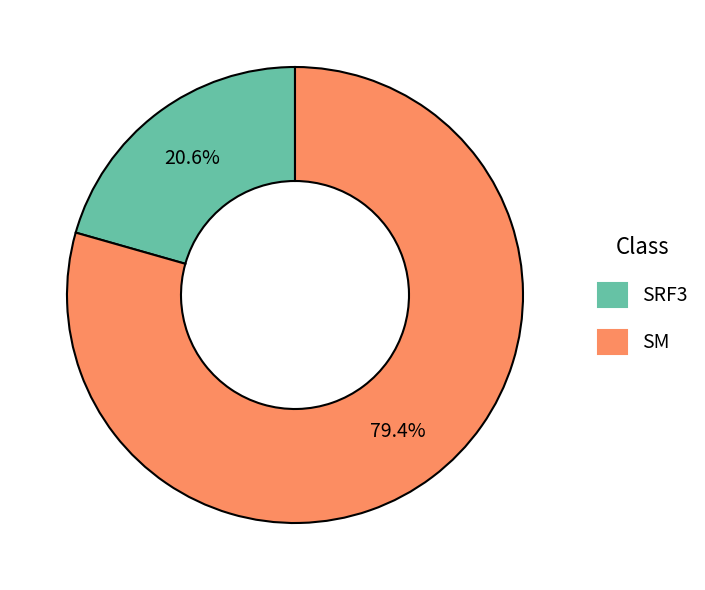

What is the total percentage of SRF3 and SM?

100.0%